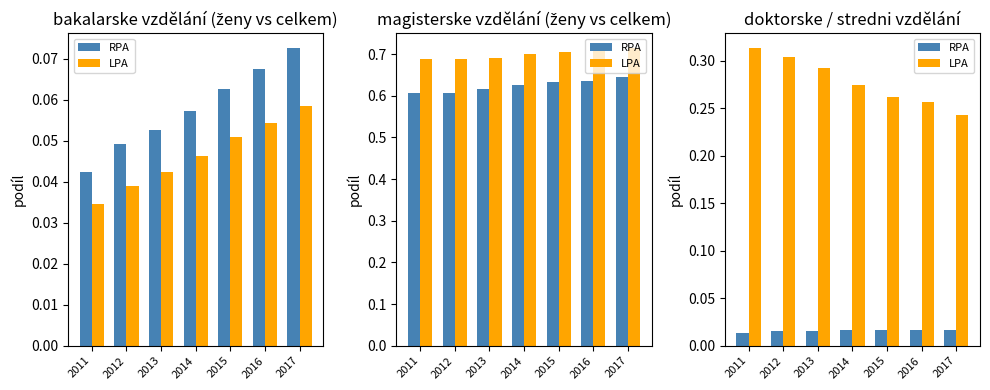

What are all the series names shown in the legend?

RPA, LPA